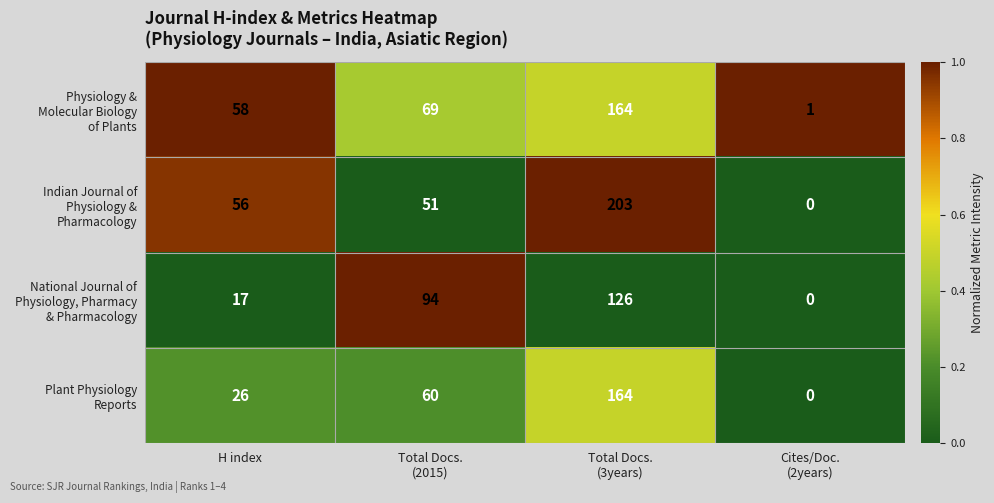

What is the spread (max minus min) of values at H index?

41